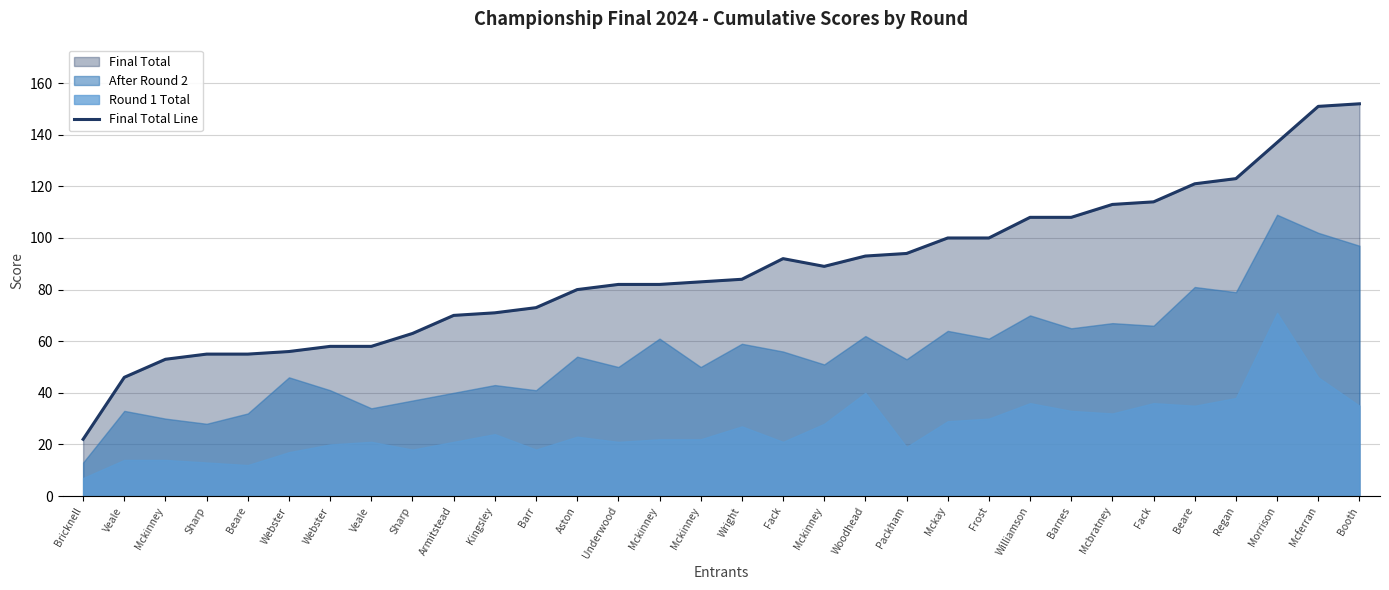

What is the greatest value displayed?

152